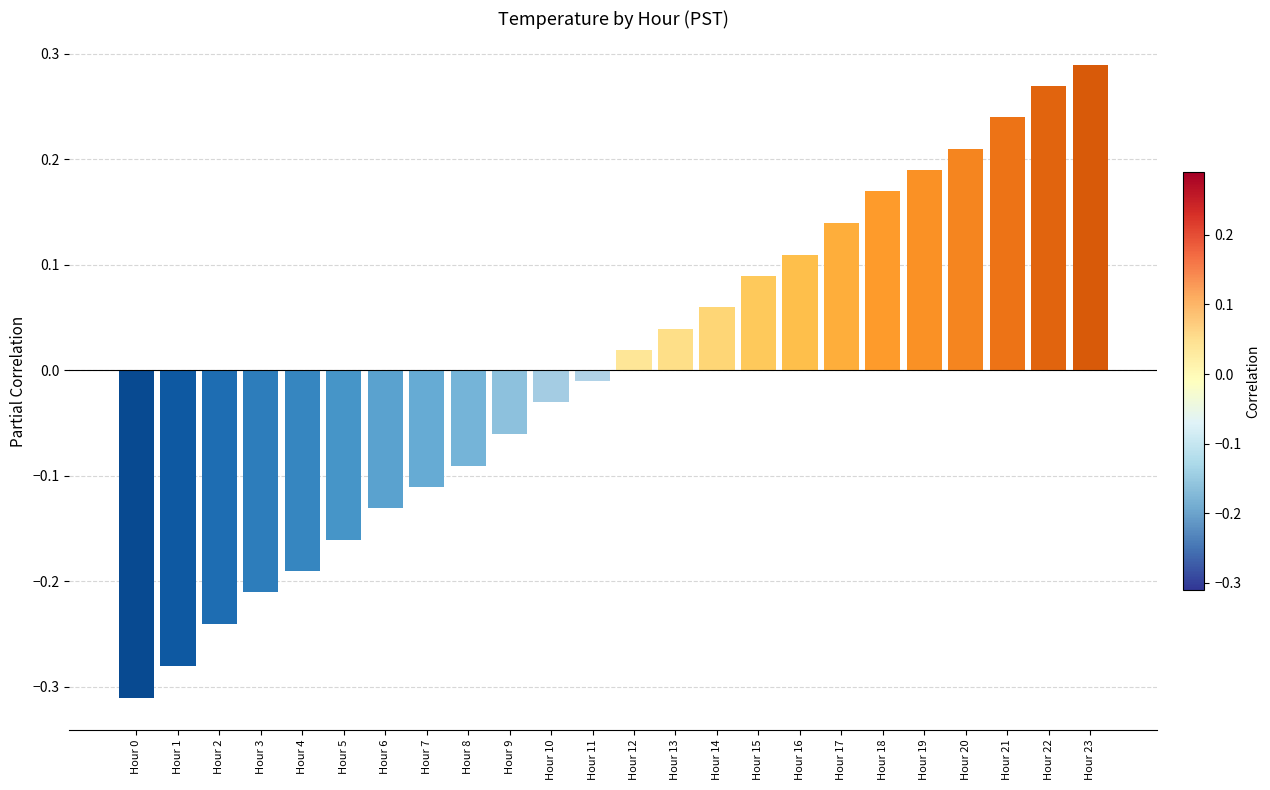

Is it true that the value at Hour 23 is 0.5?

False